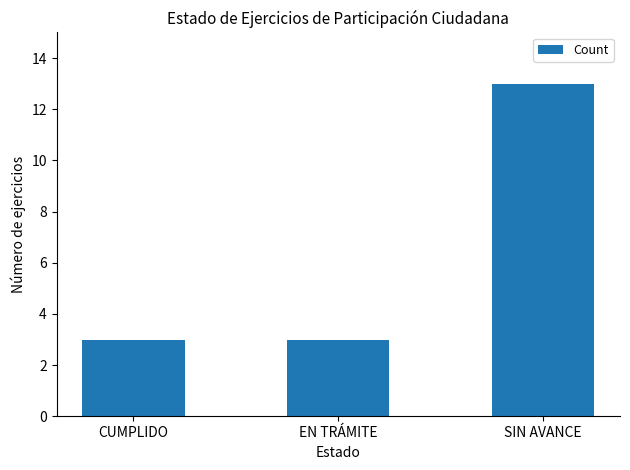

What is the sum of the values at SIN AVANCE and EN TRÁMITE?

16